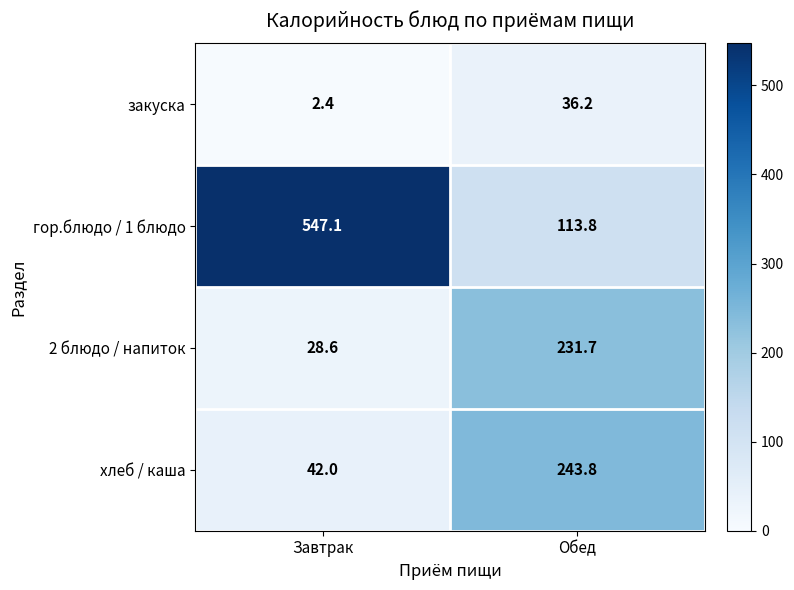

What is the total value across all series at Завтрак?

620.1